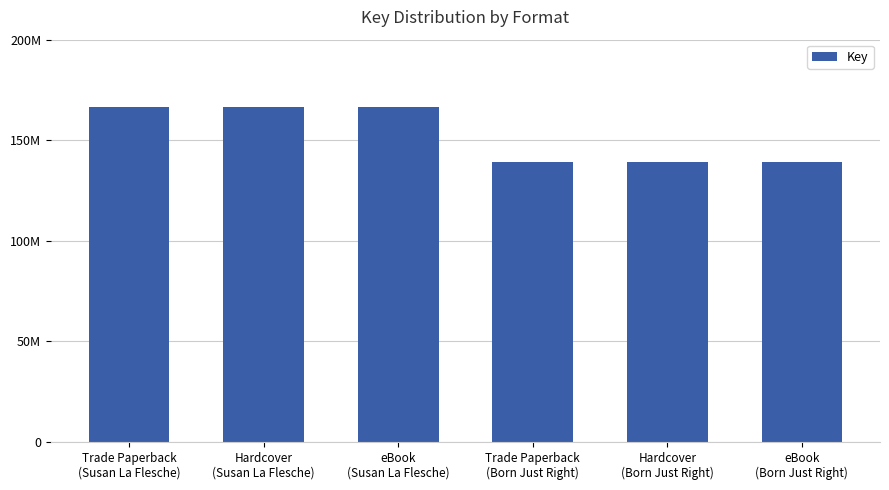

Between eBook
(Born Just Right) and Hardcover
(Susan La Flesche), which is larger?

Hardcover
(Susan La Flesche)